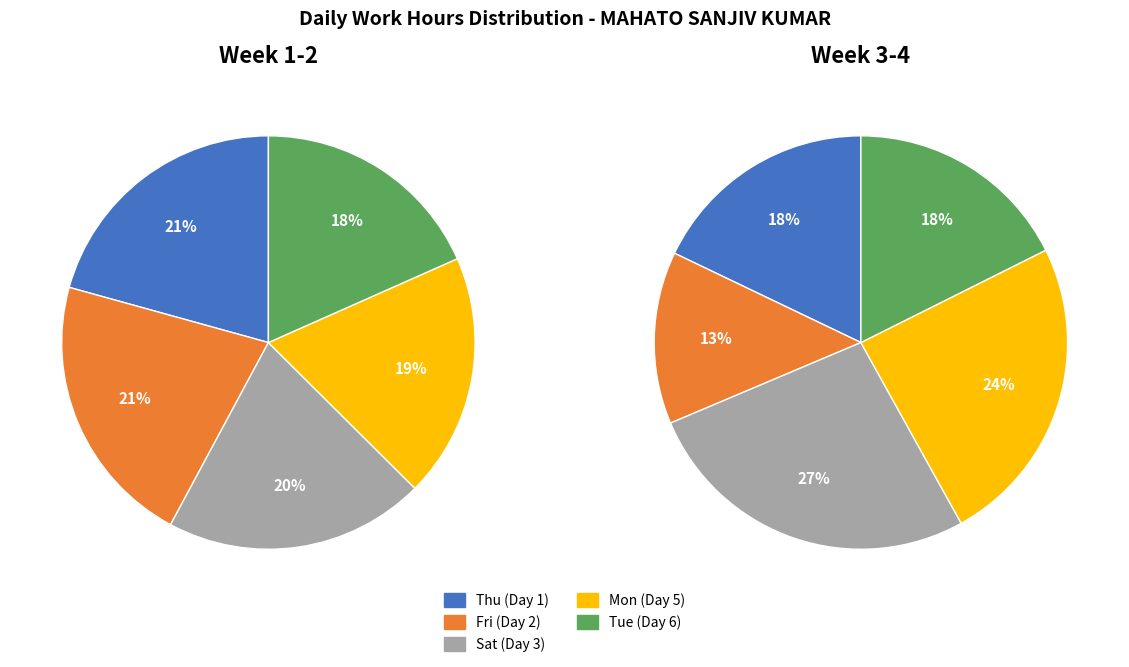

What is the difference between the highest and lowest values at Fri (Day 2)?

15.1